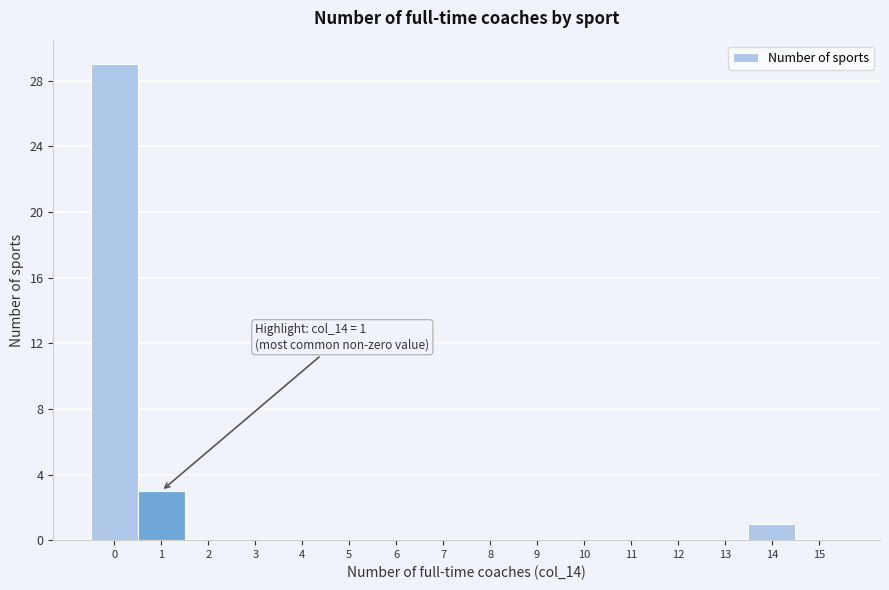

Reading right to left, what are all the values shown in this chart?

15=0	14=1	13=0	12=0	11=0	10=0	9=0	8=0	7=0	6=0	5=0	4=0	3=0	2=0	1=3	0=29